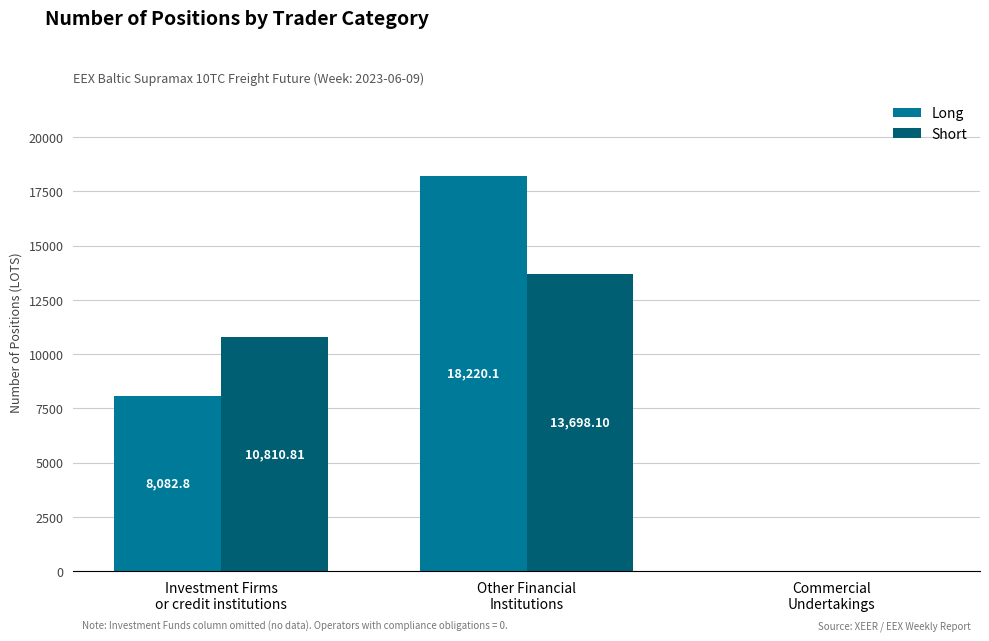

How many values in Short are above zero?

2